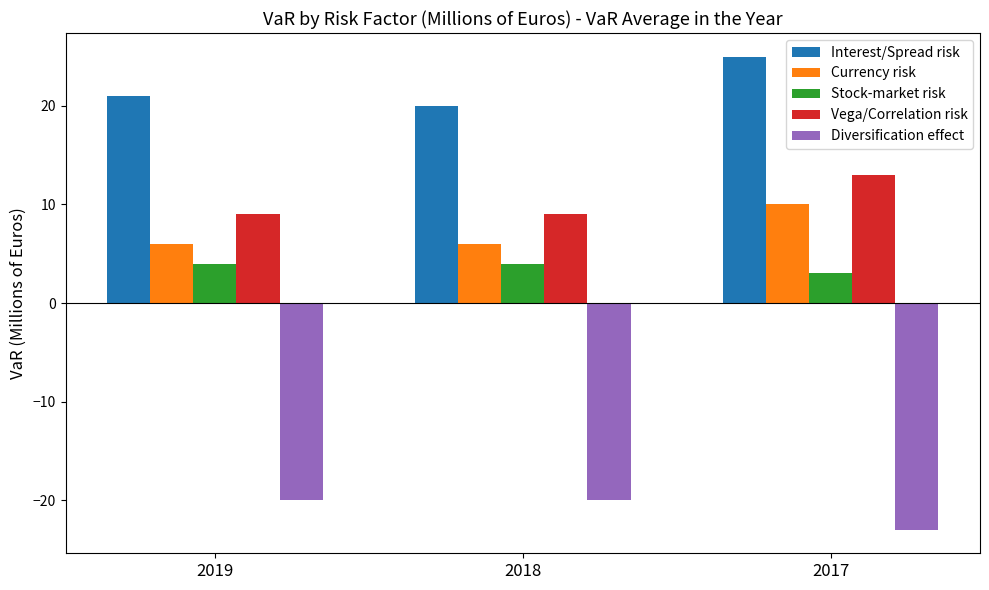

What value does the Interest/Spread risk series have at 2018?

20